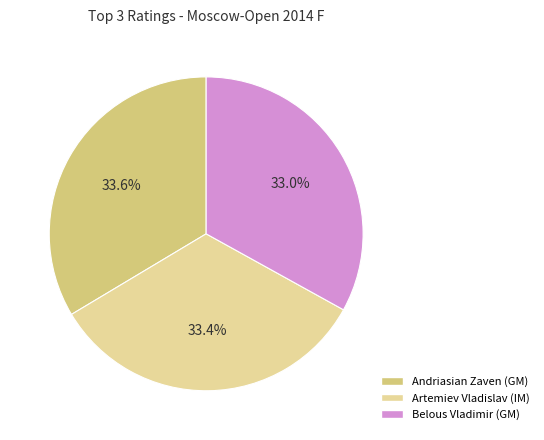

Count the number of slices in the pie.

3